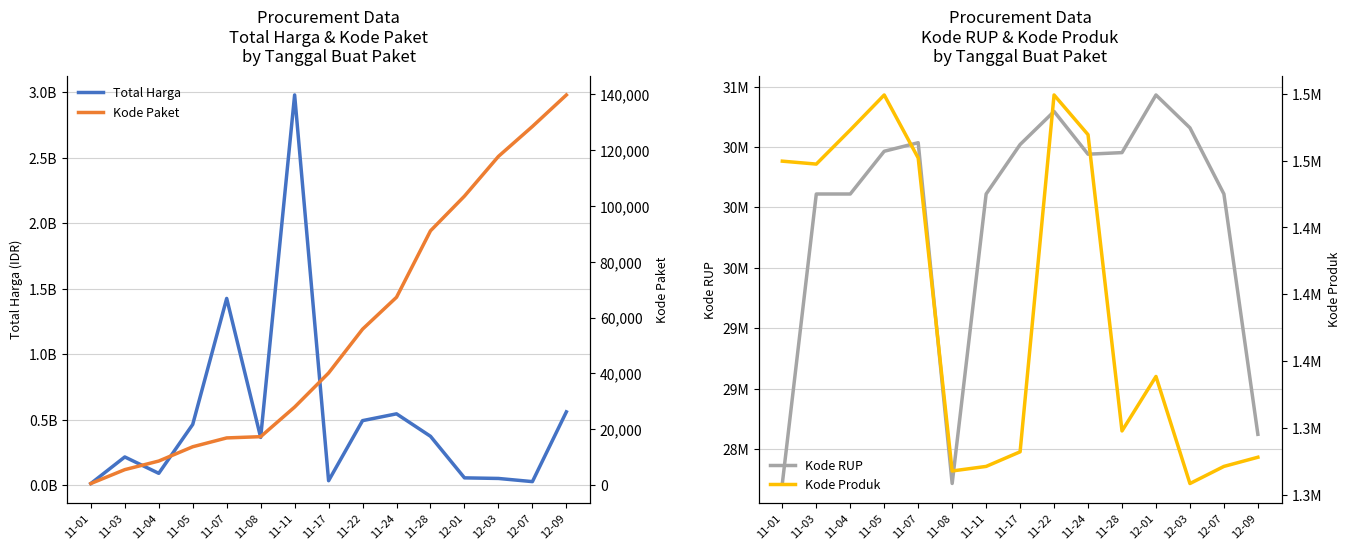

What is the difference between the highest and lowest values at 11-08?

364748728